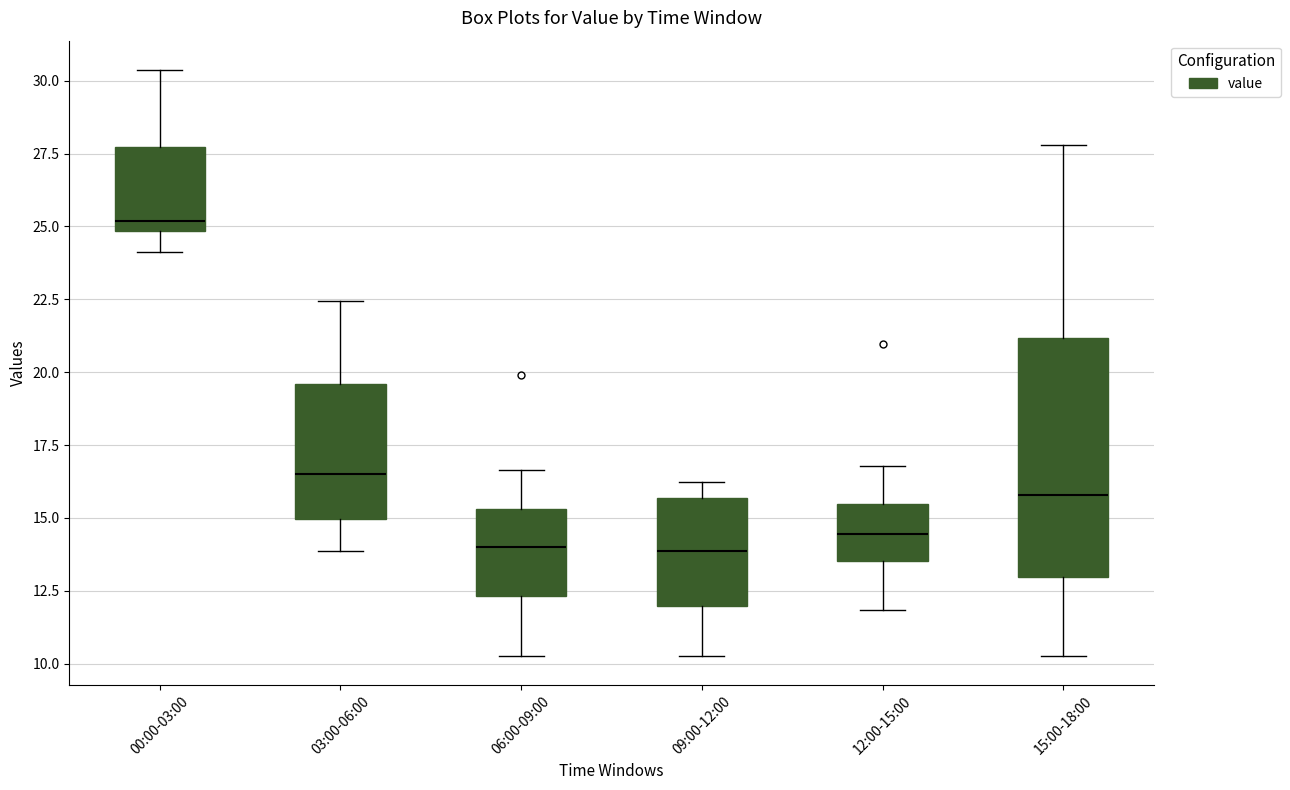

Which box is the tallest, from its lower edge to its upper edge?

15:00-18:00